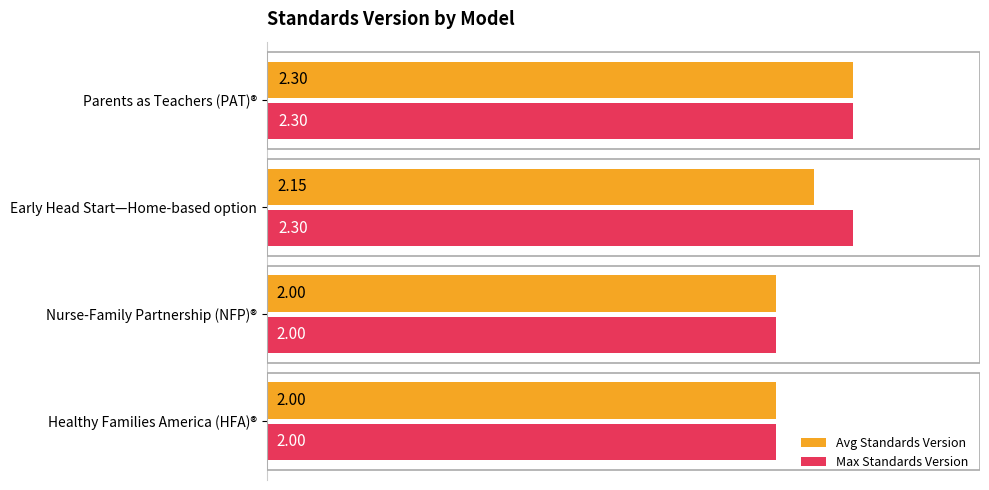

What is the total value across all series at Nurse-Family Partnership (NFP)®?

4.0